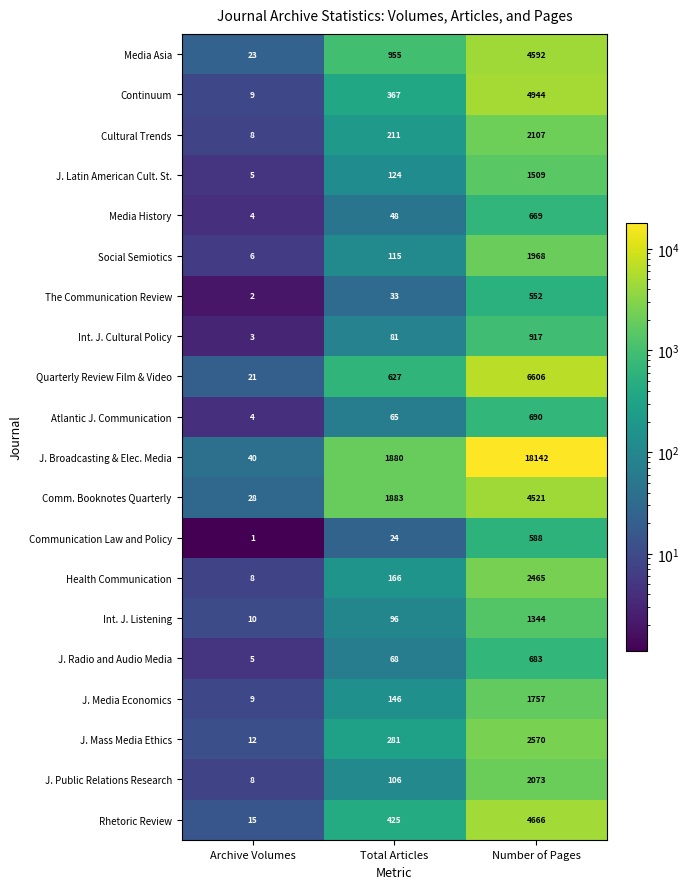

What is the lowest value of the J. Broadcasting & Elec. Media series?

40